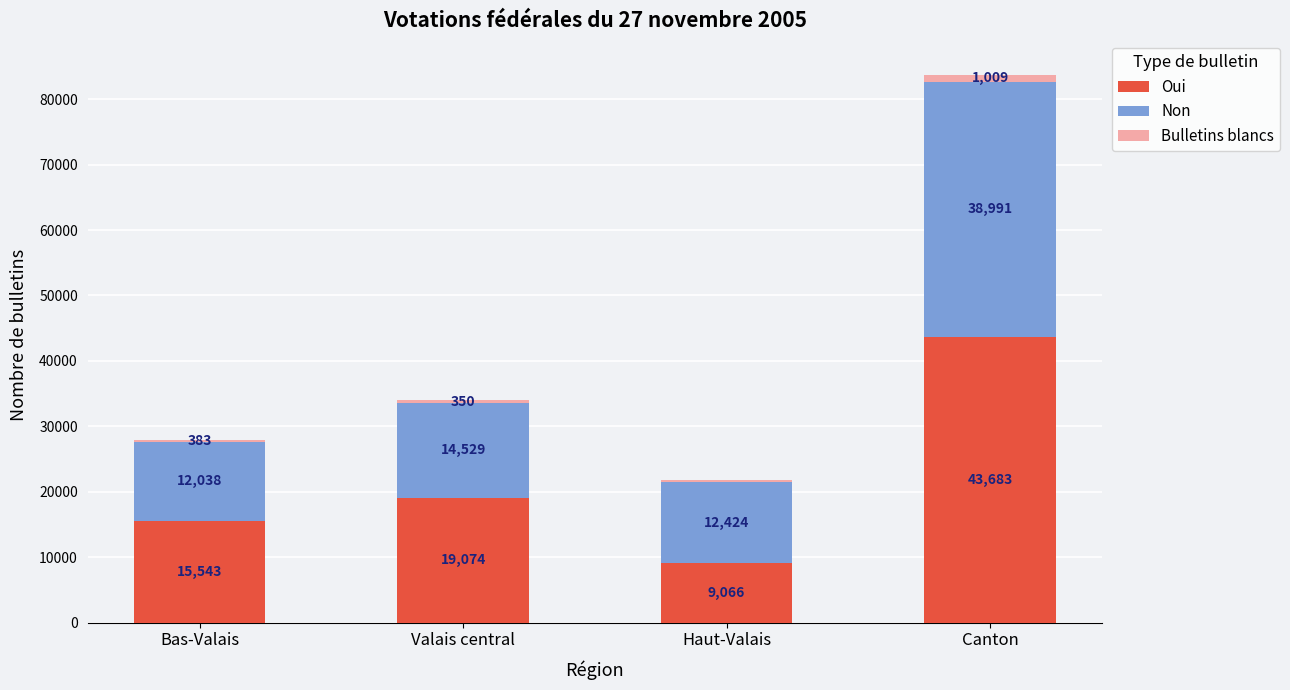

Which category has the lowest value in the Oui series?

Haut-Valais